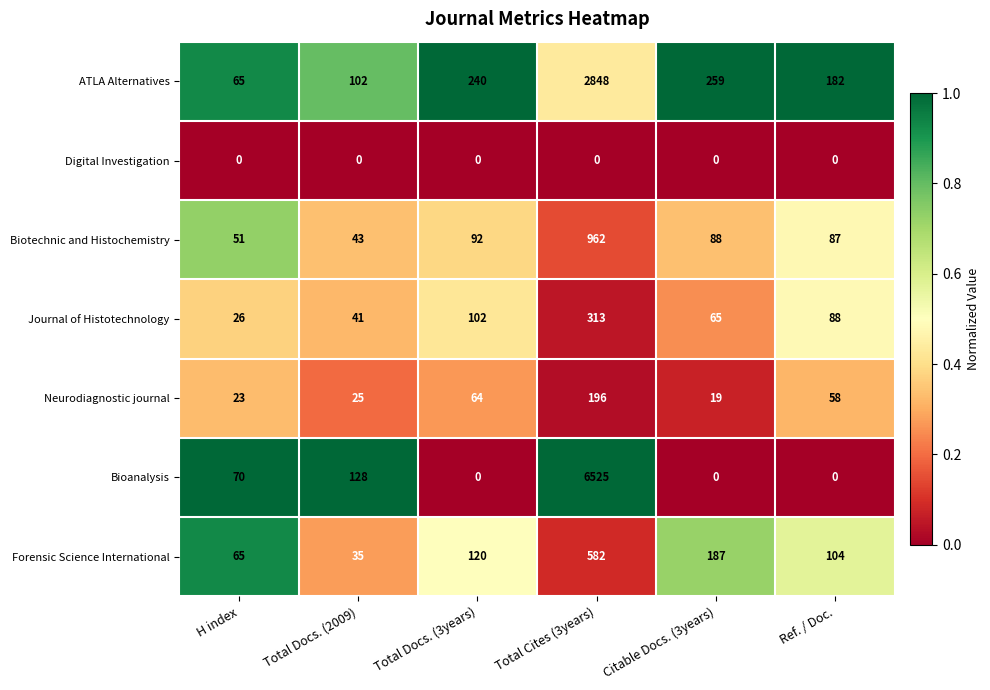

Rank the series at Total Docs. (2009) from highest to lowest value.

Bioanalysis, ATLA Alternatives, Biotechnic and Histochemistry, Journal of Histotechnology, Forensic Science International, Neurodiagnostic journal, Digital Investigation